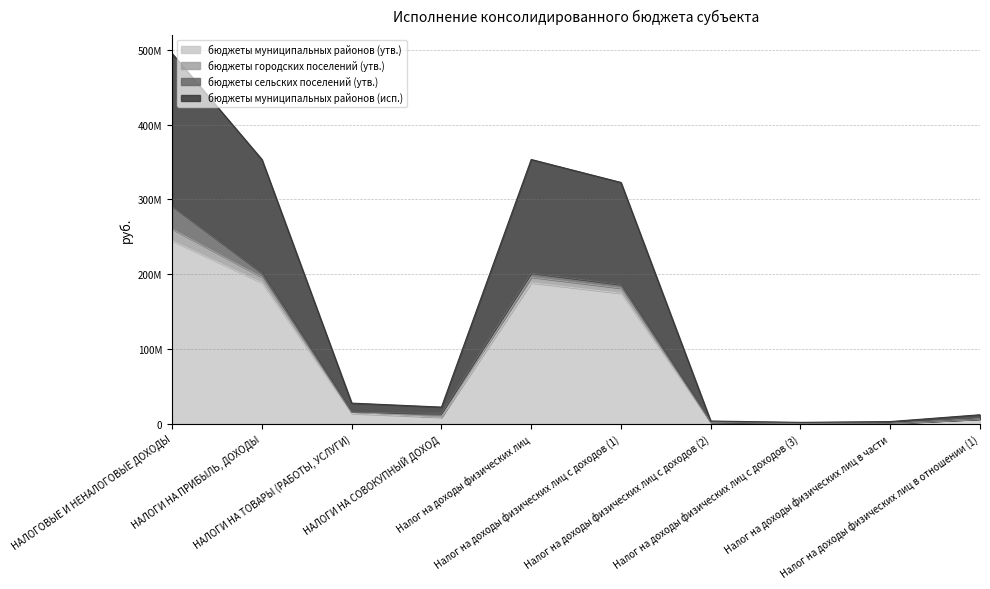

At which label does бюджеты муниципальных районов (исп.) reach its peak?

НАЛОГОВЫЕ И НЕНАЛОГОВЫЕ ДОХОДЫ